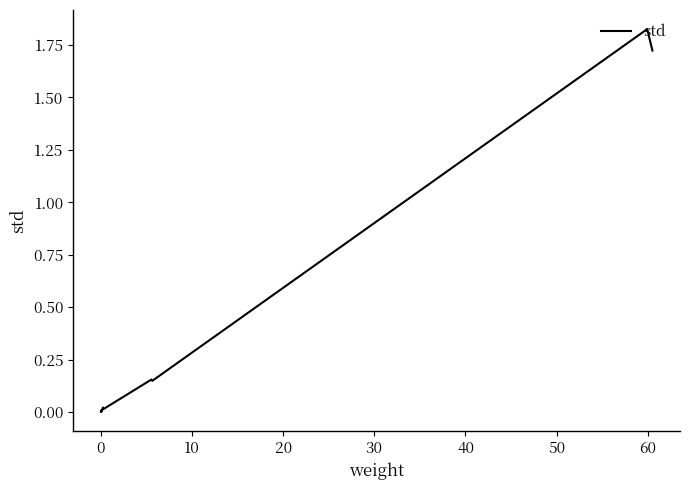

Is it true that the value at 9 is 0.0?

False